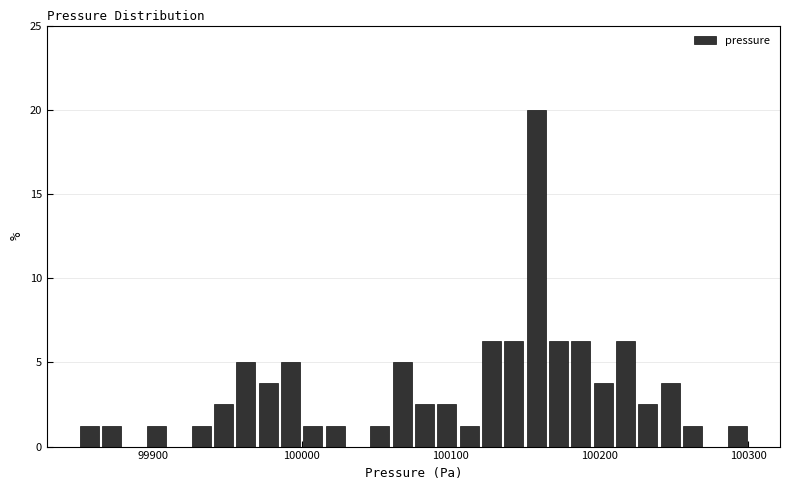

Around what value on the x-axis is the tallest bar? Give the approximate position of its centre, as read against the axis.

100160